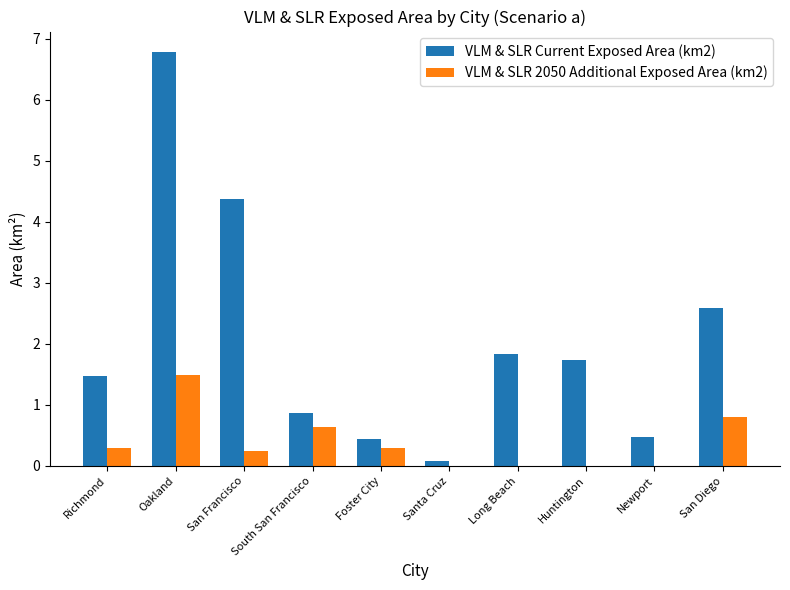

Is the value of VLM & SLR 2050 Additional Exposed Area (km2) at San Diego greater than the value of VLM & SLR Current Exposed Area (km2) at Foster City?

Yes